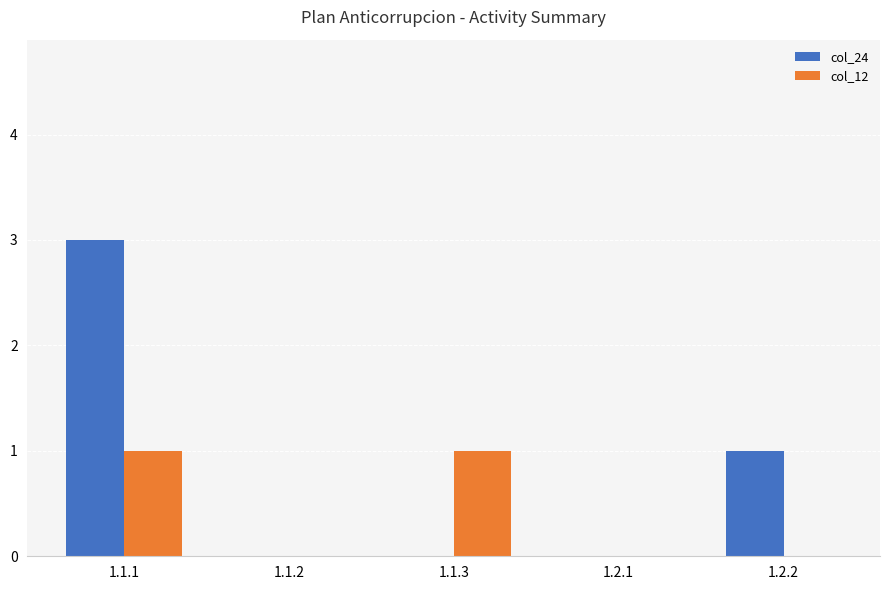

Which series has the largest total across all categories?

col_24